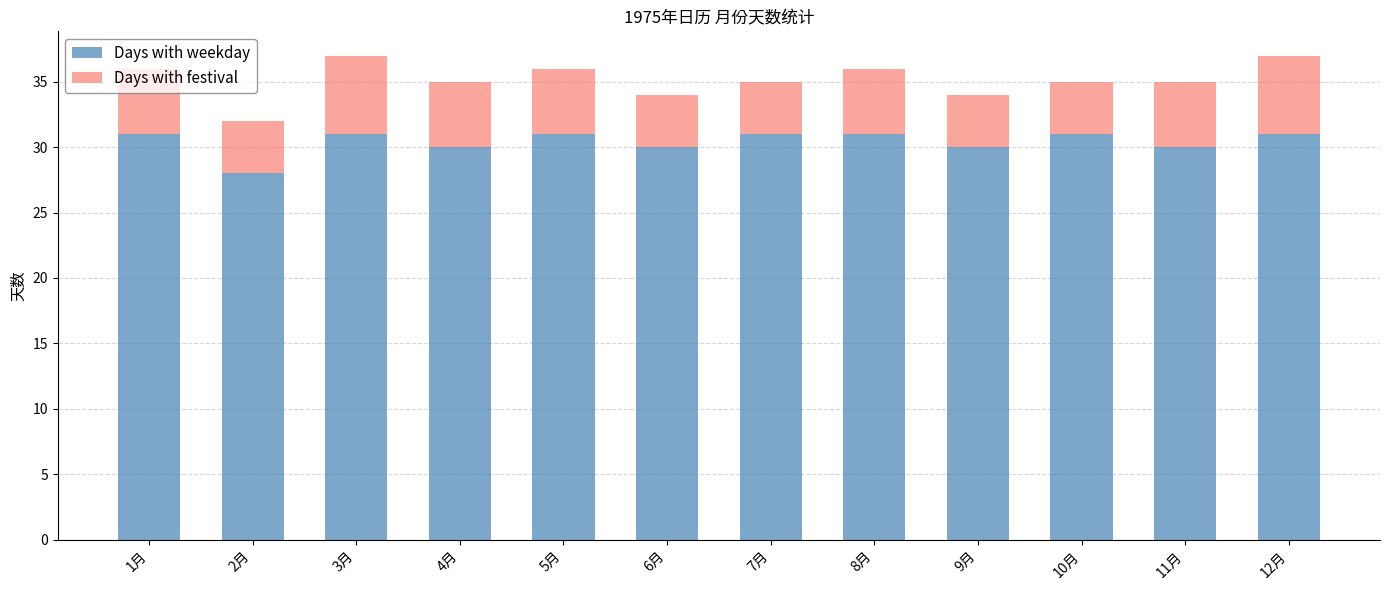

The value of Days with weekday at 9月 is 30. True or false?

True